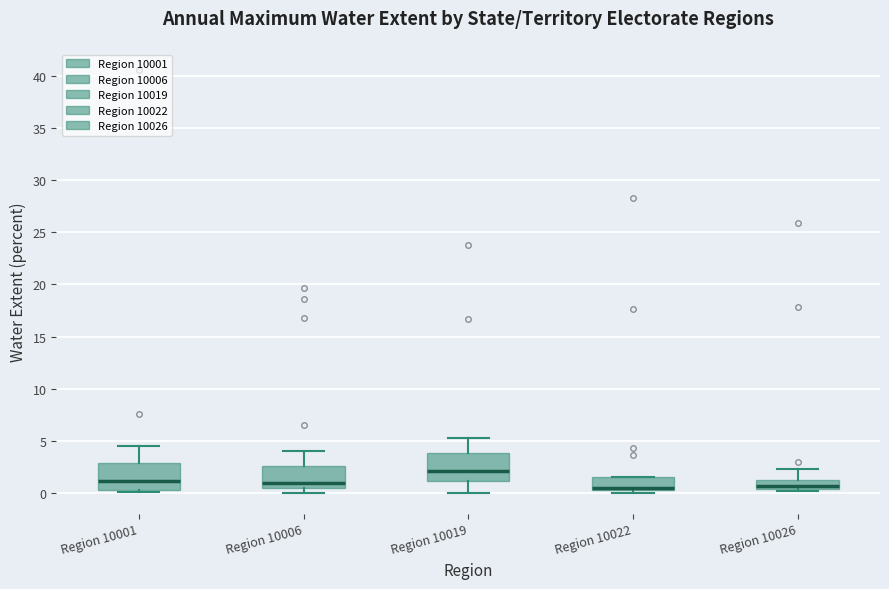

Which box's median line is the highest?

Region 10019